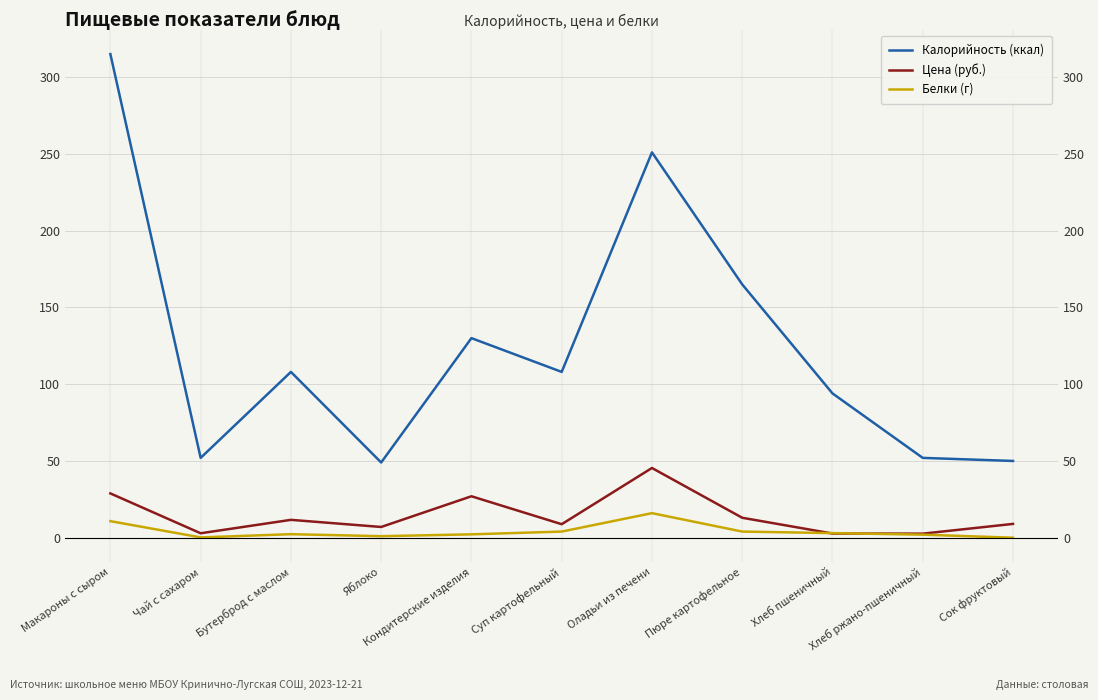

What is the total value across all series at Хлеб пшеничный?

99.7